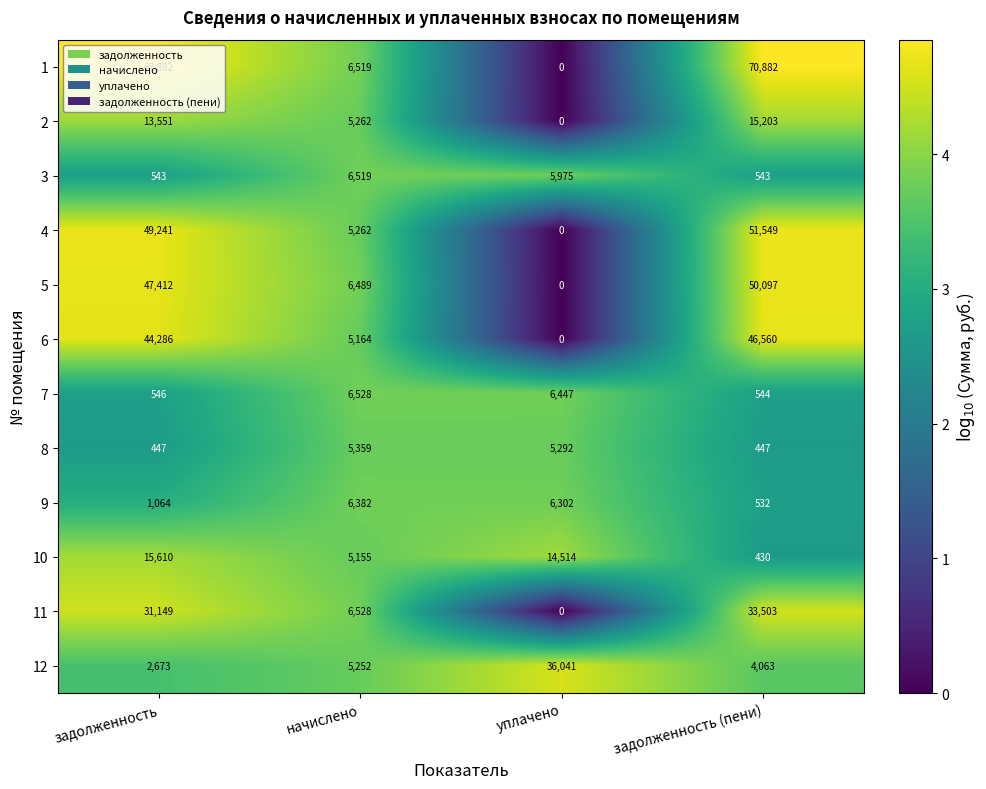

At how many categories does at least one series exceed 3?

4